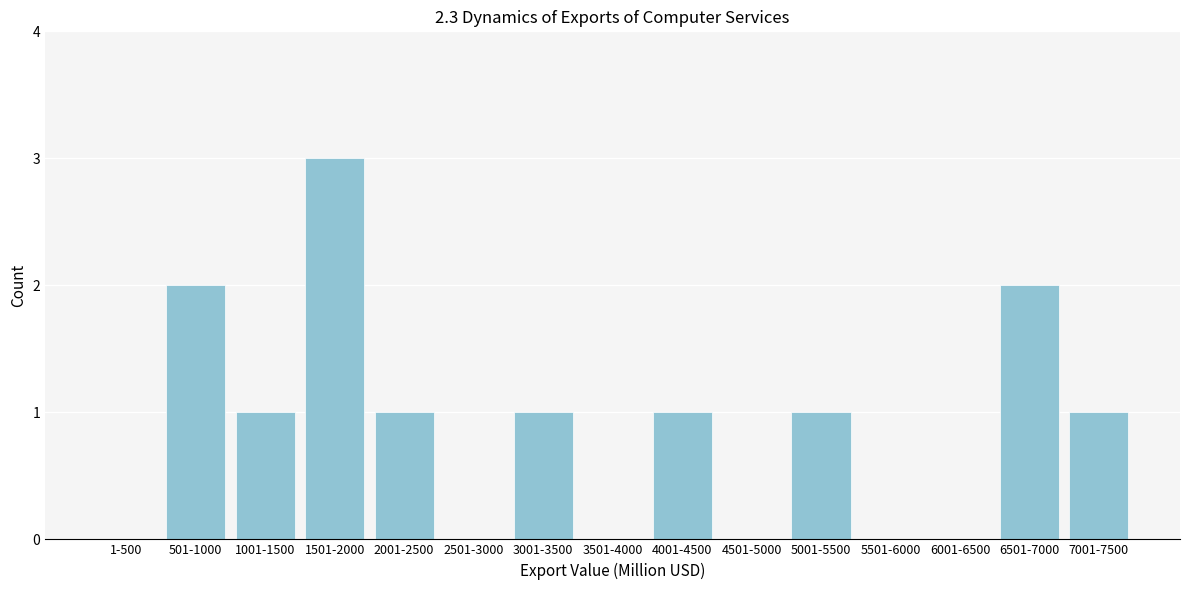

Reading right to left, extract all data points from this chart.

7001-7500=1	6501-7000=2	6001-6500=0	5501-6000=0	5001-5500=1	4501-5000=0	4001-4500=1	3501-4000=0	3001-3500=1	2501-3000=0	2001-2500=1	1501-2000=3	1001-1500=1	501-1000=2	1-500=0